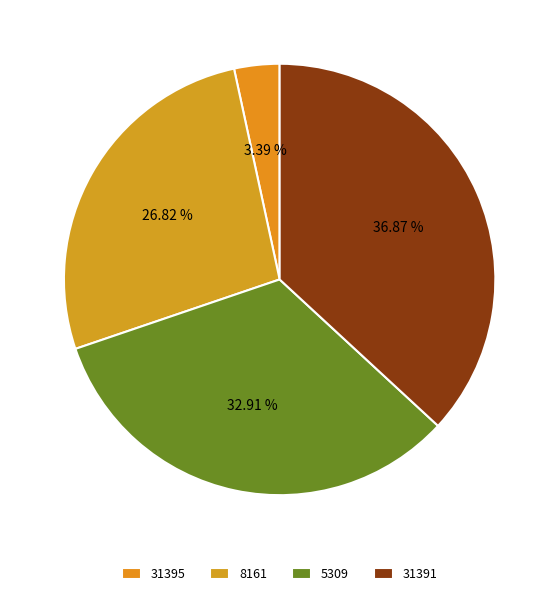

Rank the categories by value from highest to lowest.

31391, 5309, 8161, 31395